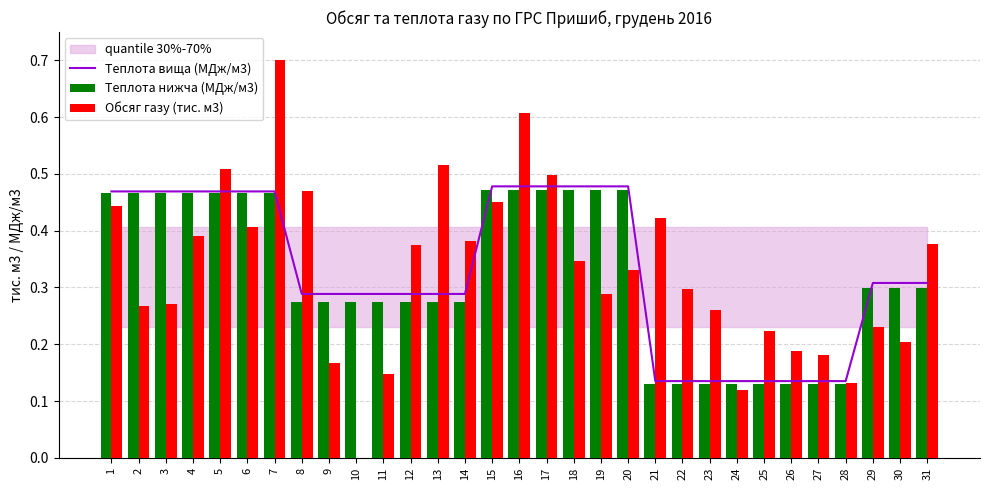

At which category does the chart reach its minimum across all series?

10